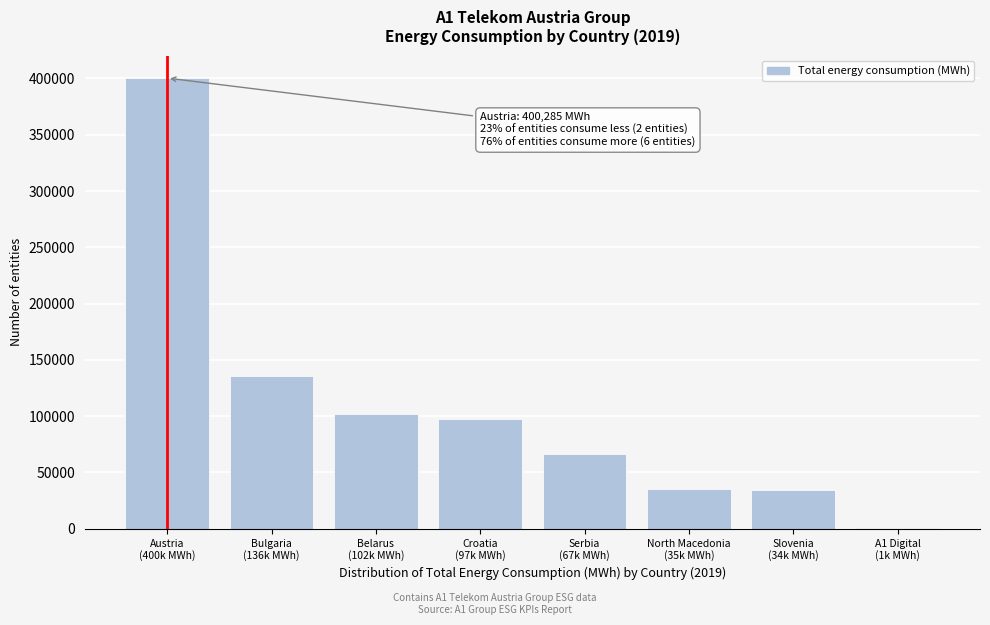

What is the greatest value displayed?

400284.7